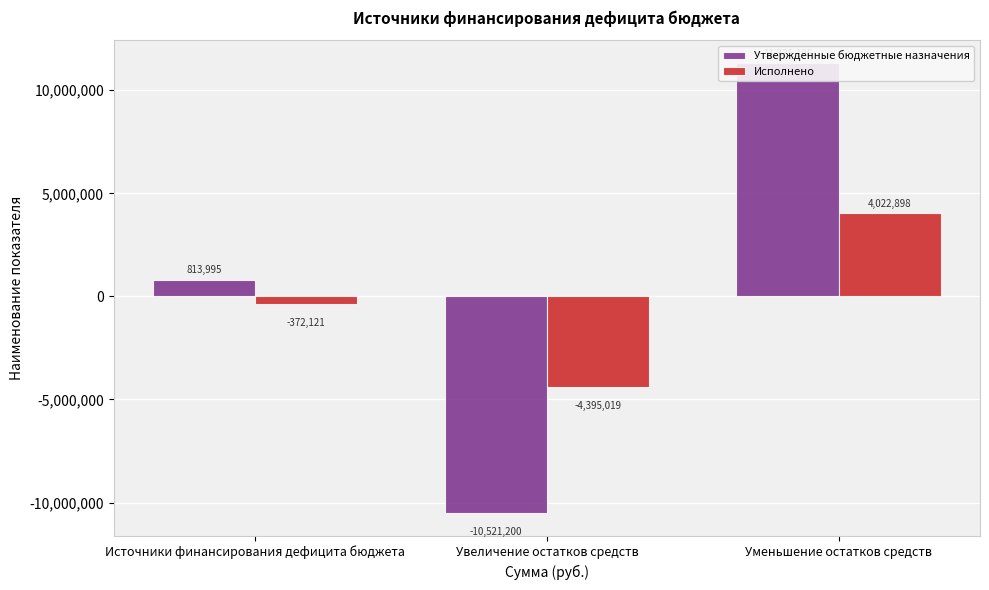

How many data points in Утвержденные бюджетные назначения are less than 813995?

1